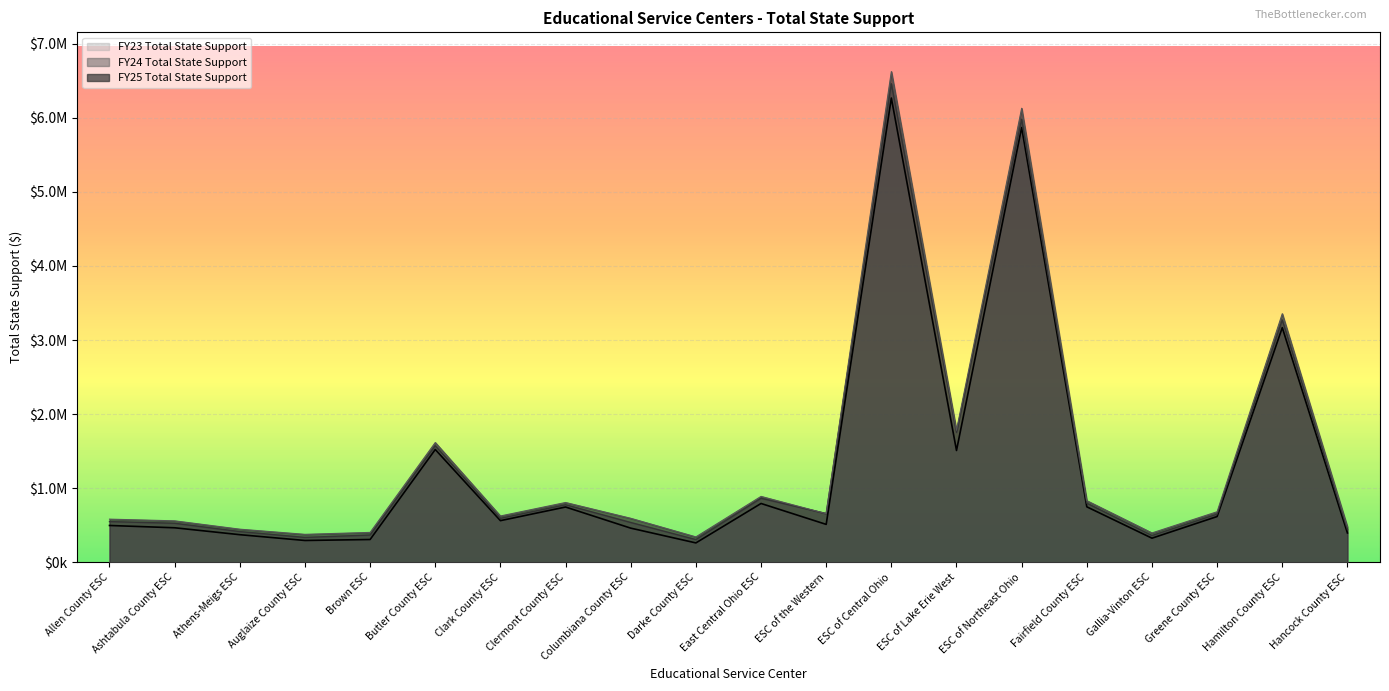

What is the spread (max minus min) of values at Hamilton County ESC?

188215.2